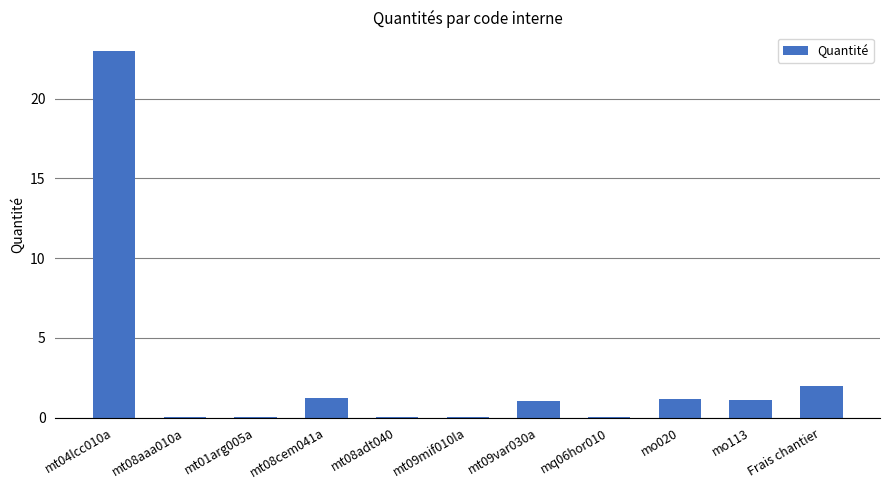

What is the maximum value shown in the chart?

23.0